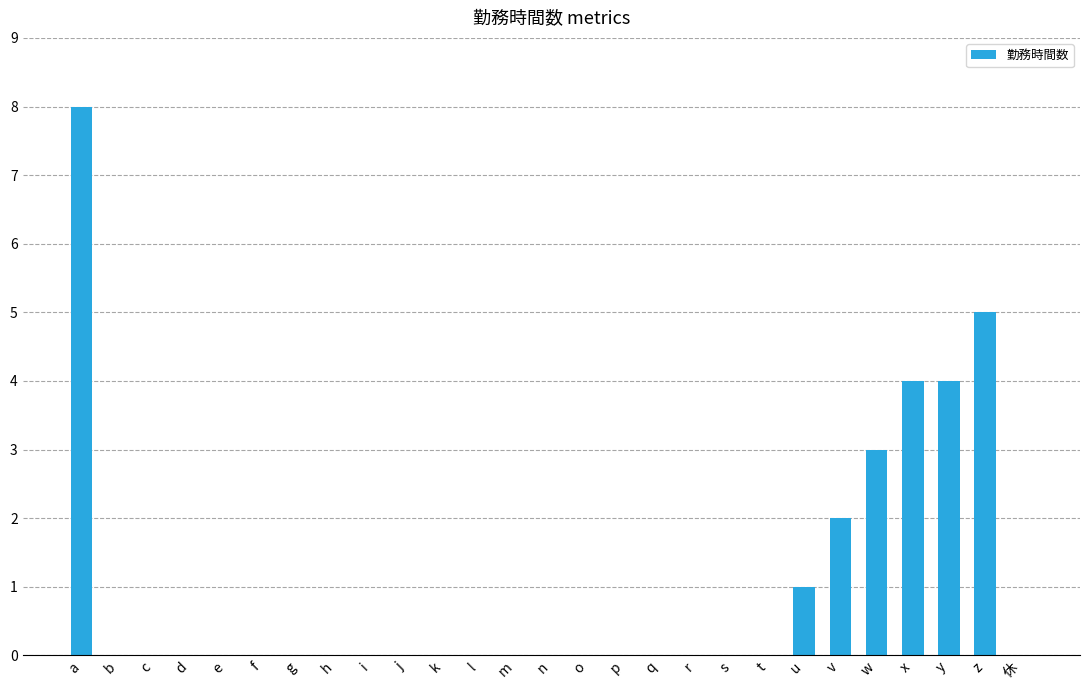

At which category does the chart reach its peak across all series?

a